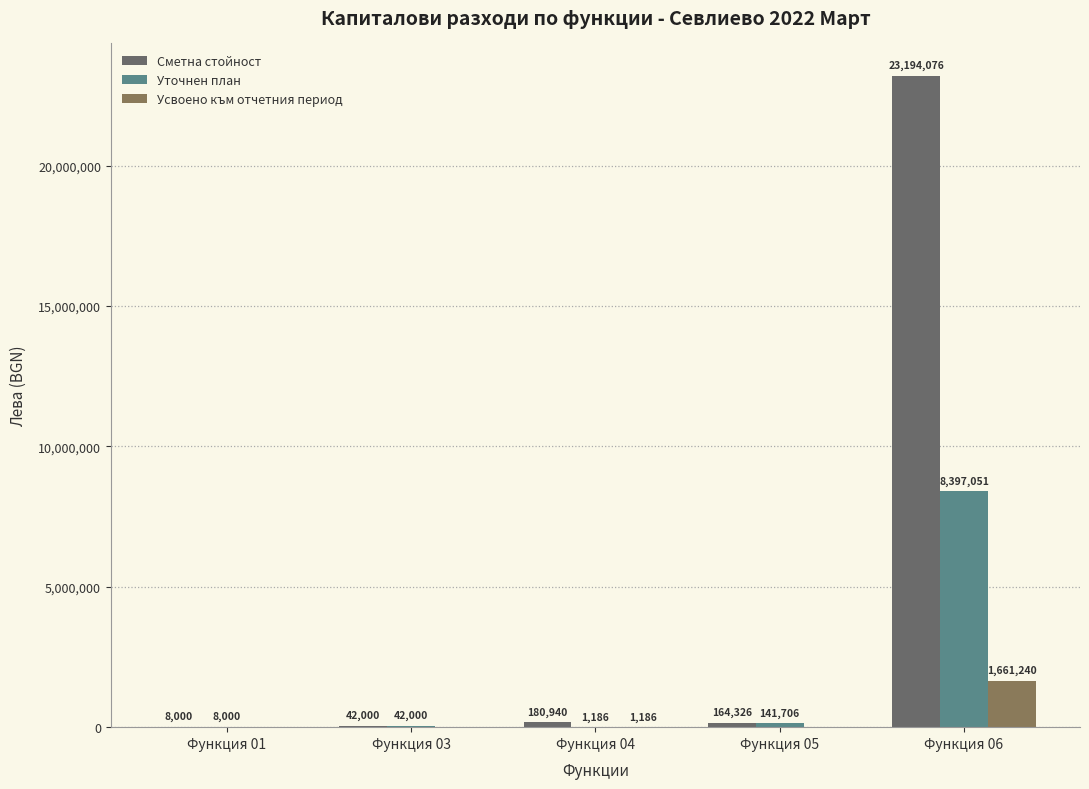

Which series has the widest spread of values?

Сметна стойност